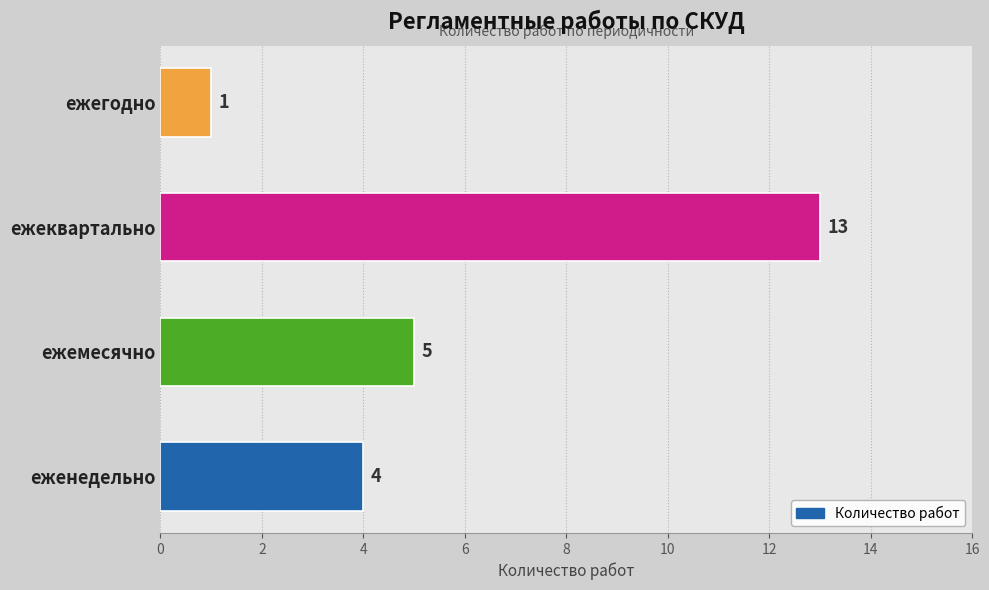

What is the change in value from ежемесячно to ежегодно?

-4